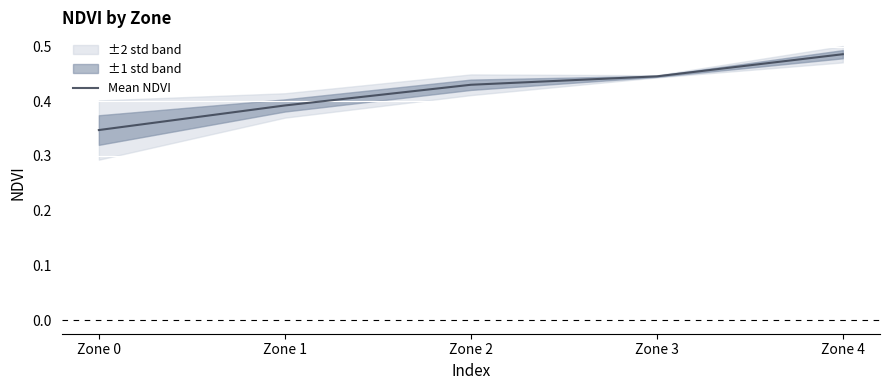

What is the value of the 3rd point from the left?

0.4